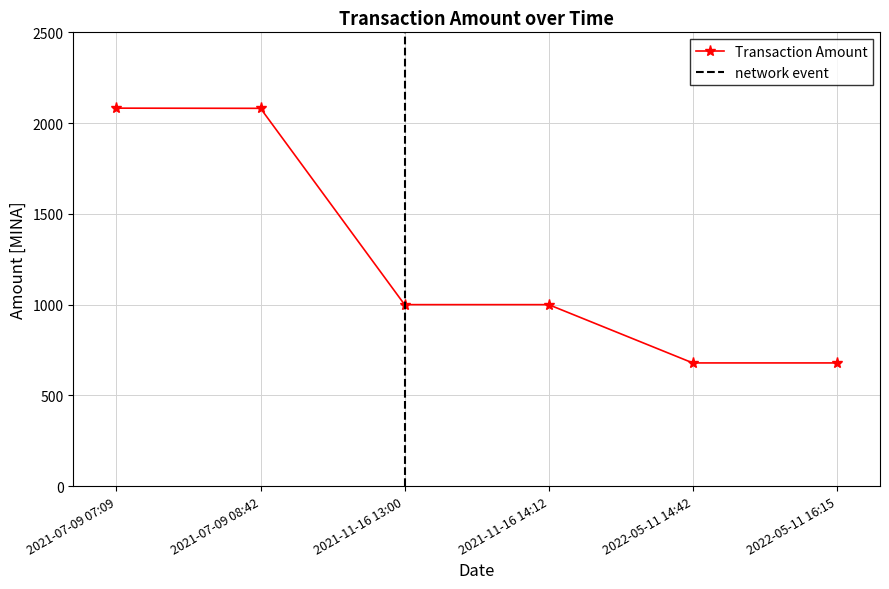

What is the difference between the second highest and second lowest values?

1402.9